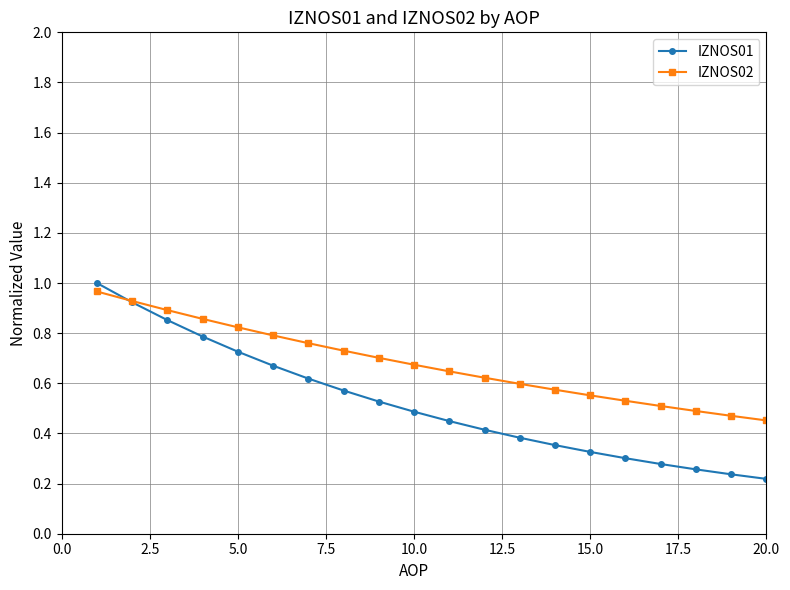

Which series has the largest range (max minus min)?

IZNOS01